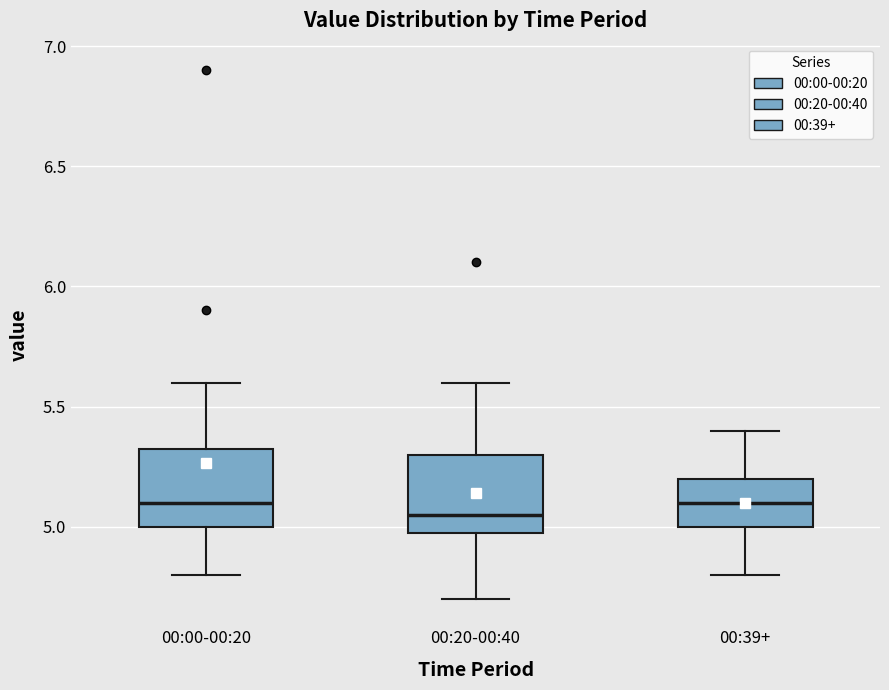

Where does the median line of the box for 00:20-00:40 sit on the y-axis? The values are not printed on the chart, so give them approximately, as read against the axis.

5.05